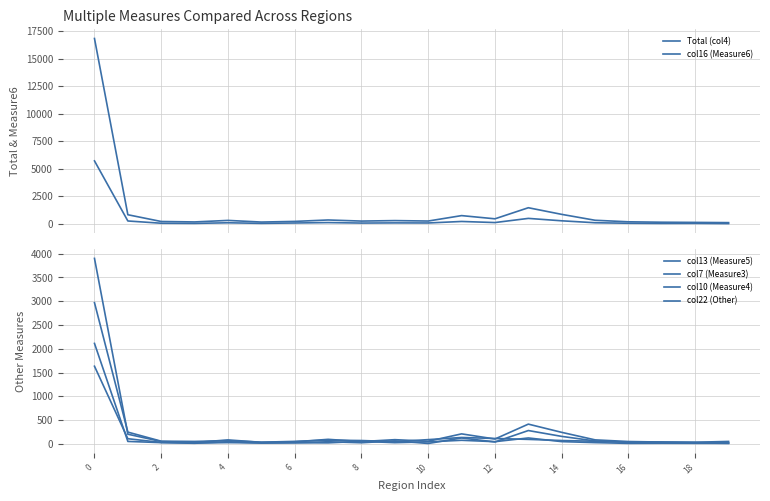

How many distinct data groups are displayed?

6